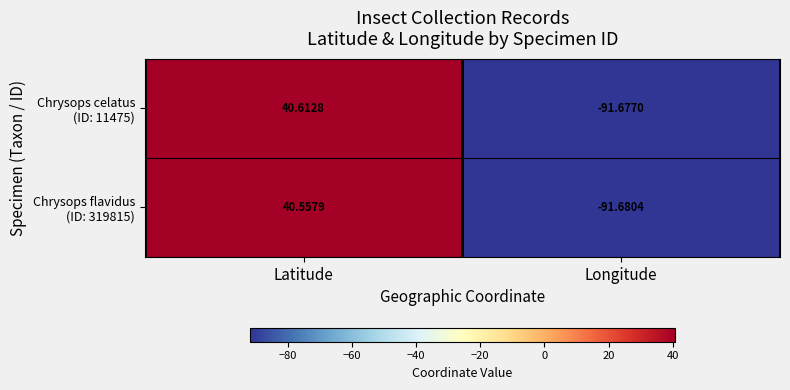

At which category is the sum across all series the highest?

Latitude